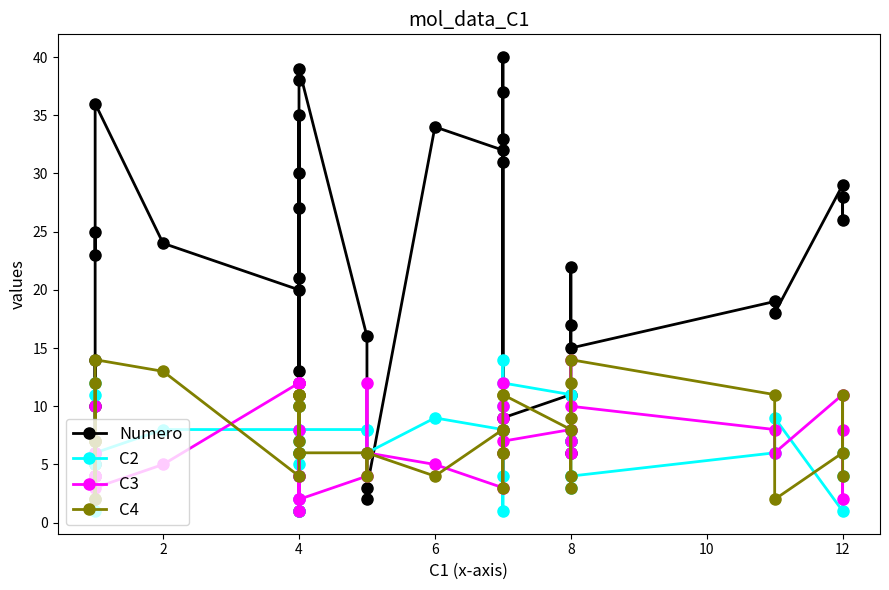

At 14, list the series in order from smallest to largest.

C3, C2, C4, Numero